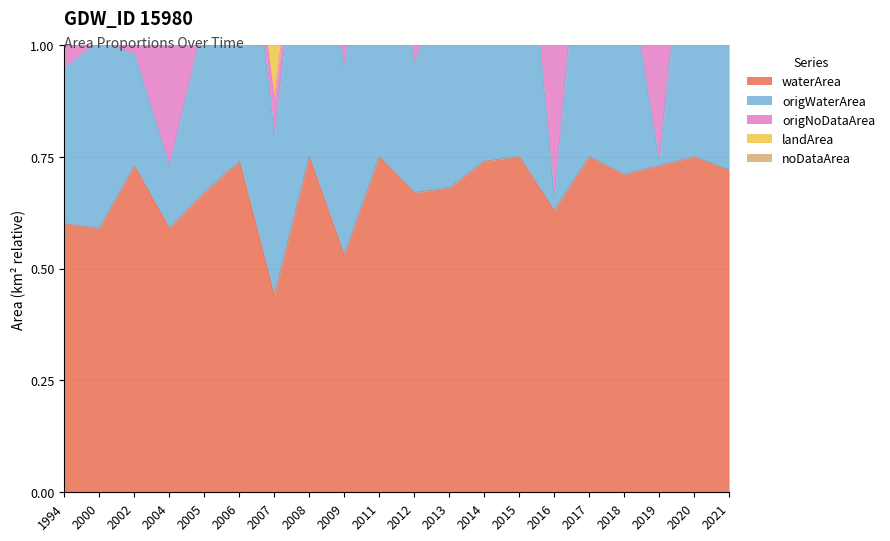

How many series are shown in this chart?

5